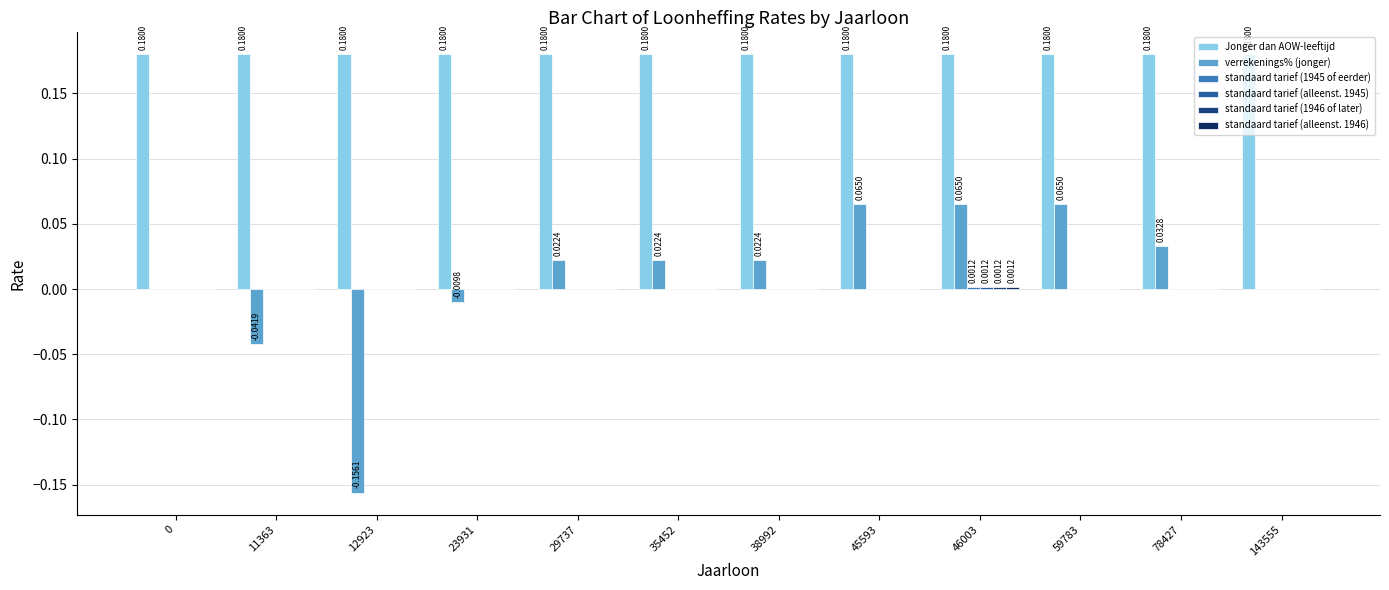

Which series has the largest total across all categories?

Jonger dan AOW-leeftijd